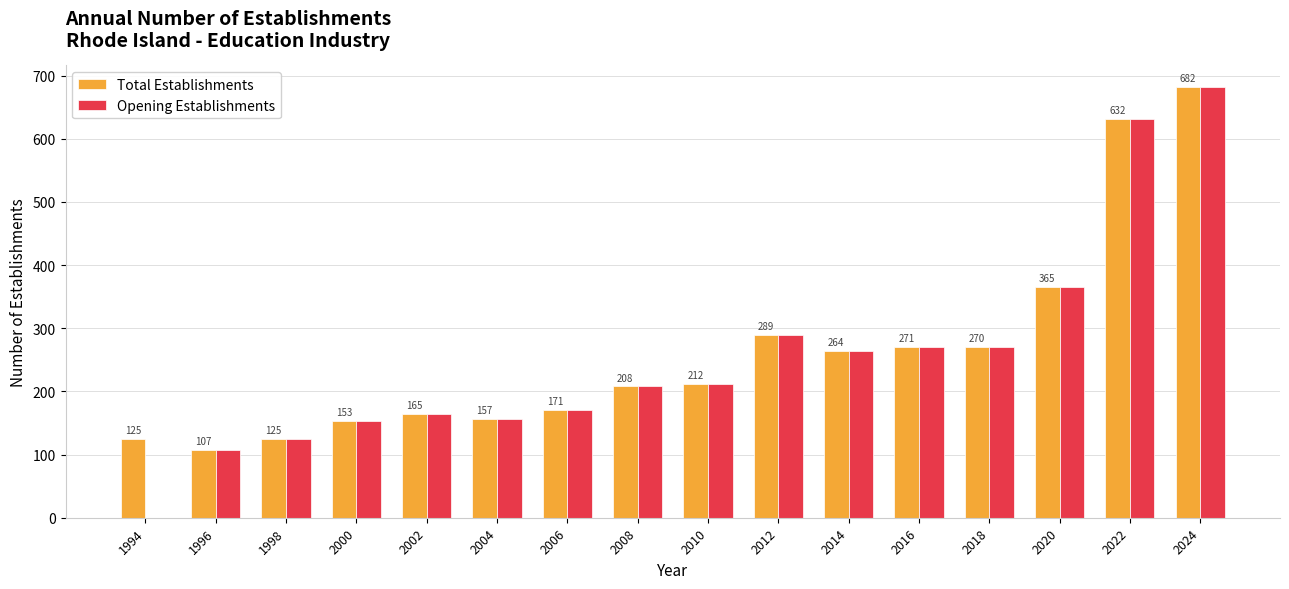

Reading left to right, list all the values displayed in this chart.

Total Establishments: 1994=125	1996=107	1998=125	2000=153	2002=165	2004=157	2006=171	2008=208	2010=212	2012=289	2014=264	2016=271	2018=270	2020=365	2022=632	2024=682
Opening Establishments: 1994=0	1996=107	1998=125	2000=153	2002=165	2004=157	2006=171	2008=208	2010=212	2012=289	2014=264	2016=271	2018=270	2020=365	2022=632	2024=682